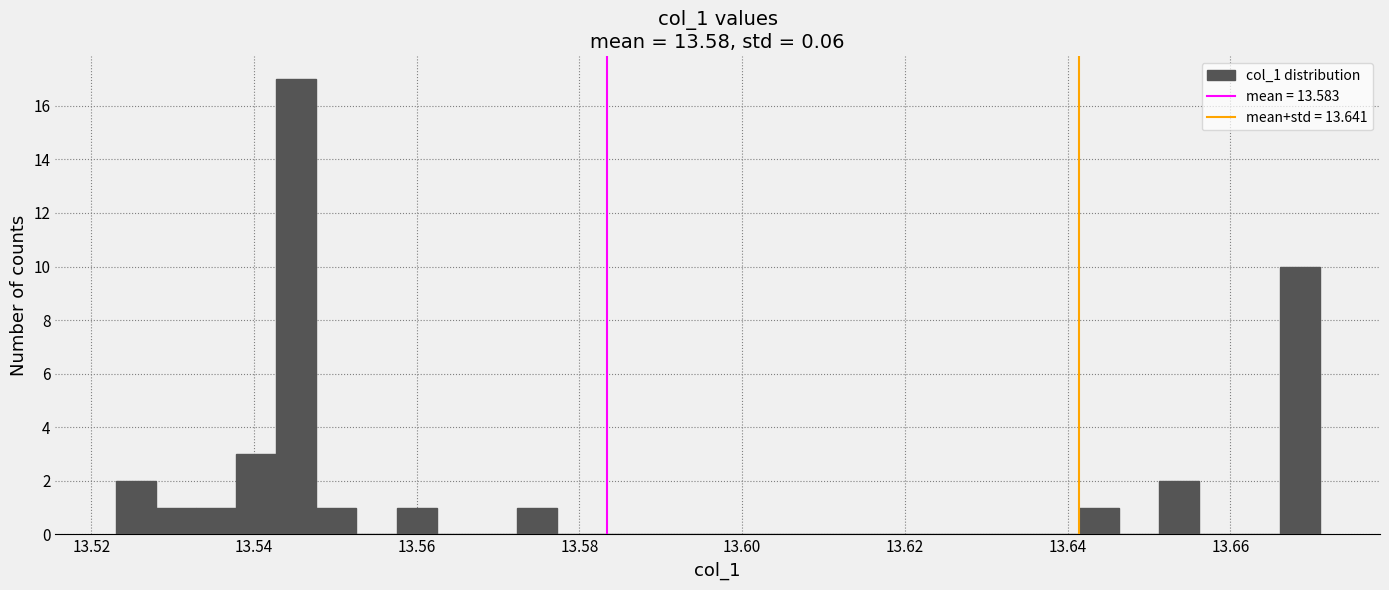

Around what value on the x-axis is the tallest bar? Give the approximate position of its centre, as read against the axis.

13.546